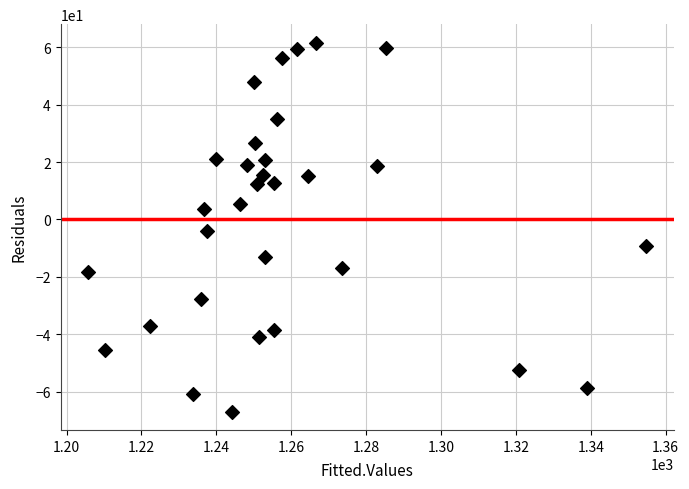

What is the range of Y values (max minus min)?

128.5